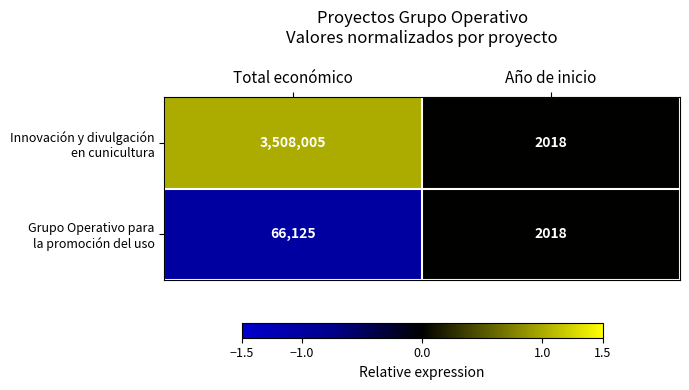

How many data points does each series have?

2